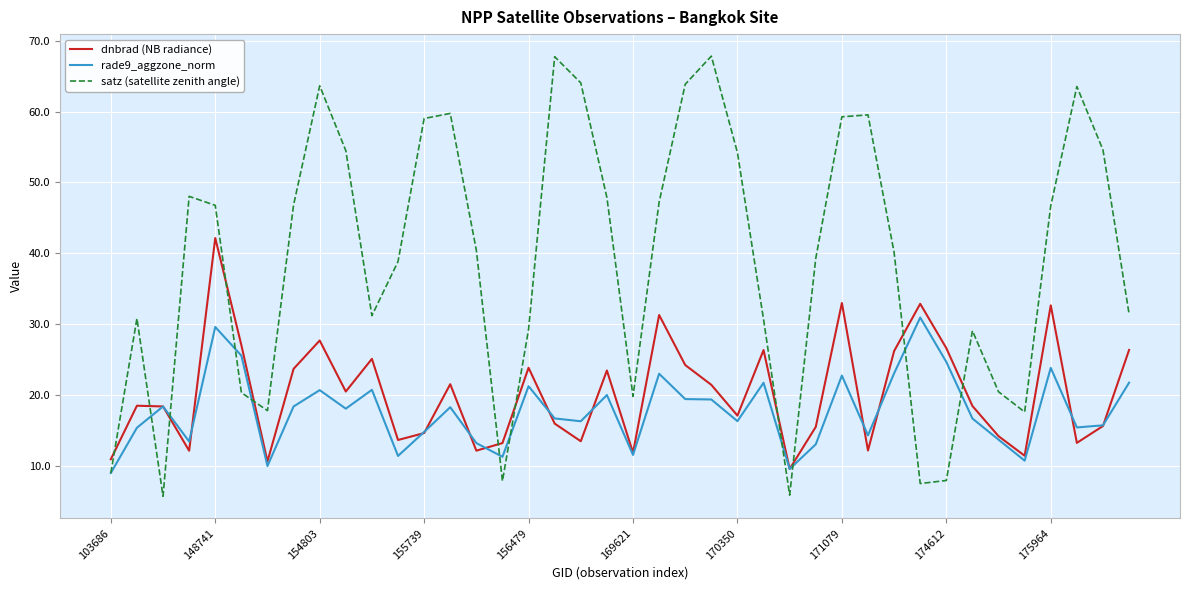

What is the minimum value shown in the chart?

5.7